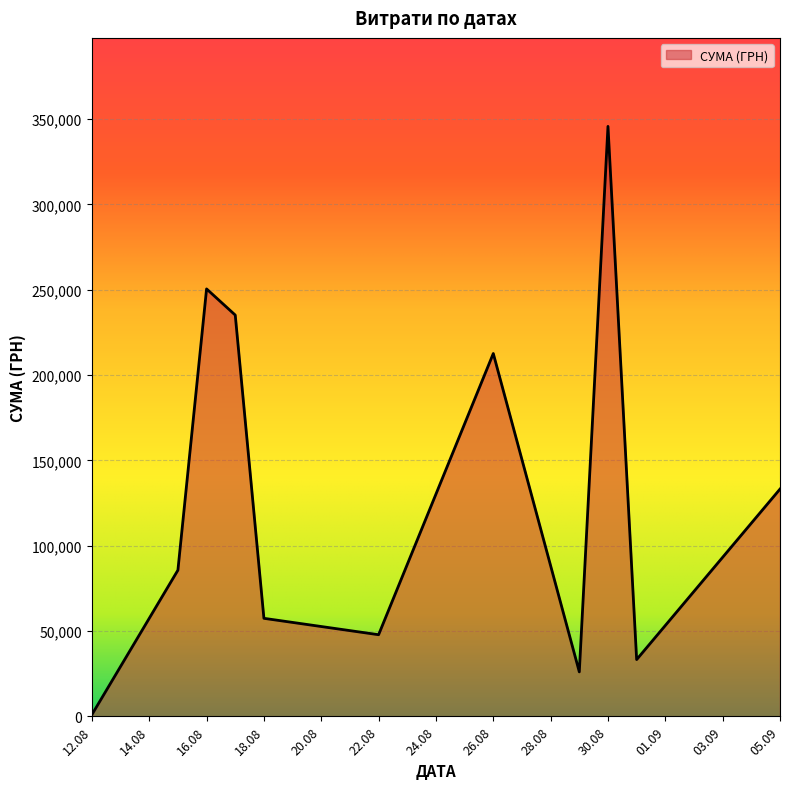

What is the greatest value displayed?

345687.3